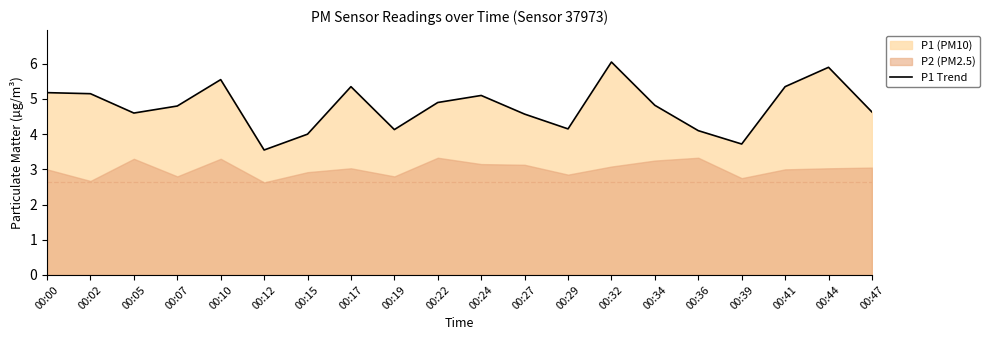

Is it true that the value at 00:15 is 4.0?

True